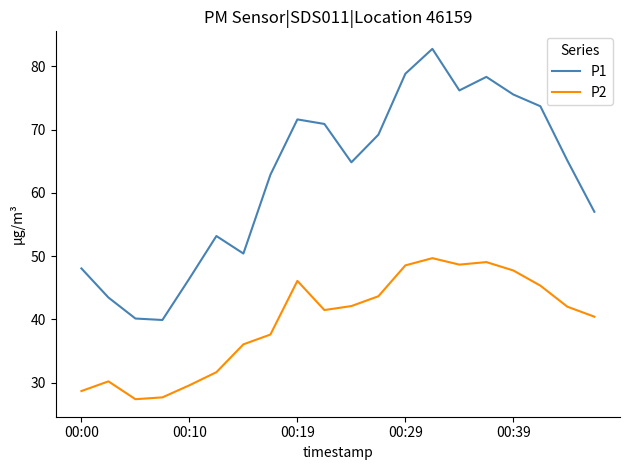

What is the minimum value shown in the chart?

27.4